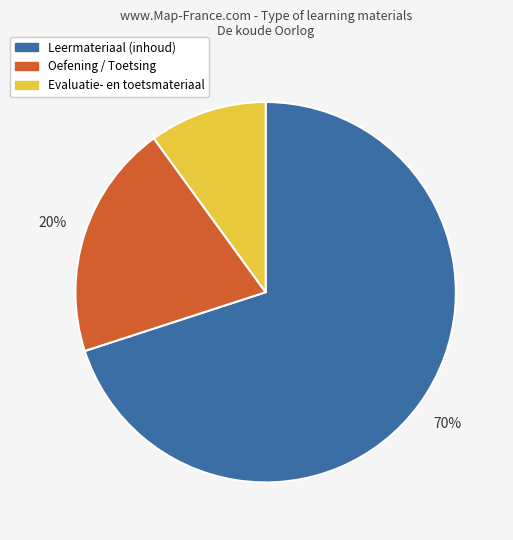

Is there any slice that represents more than half of the pie?

Yes